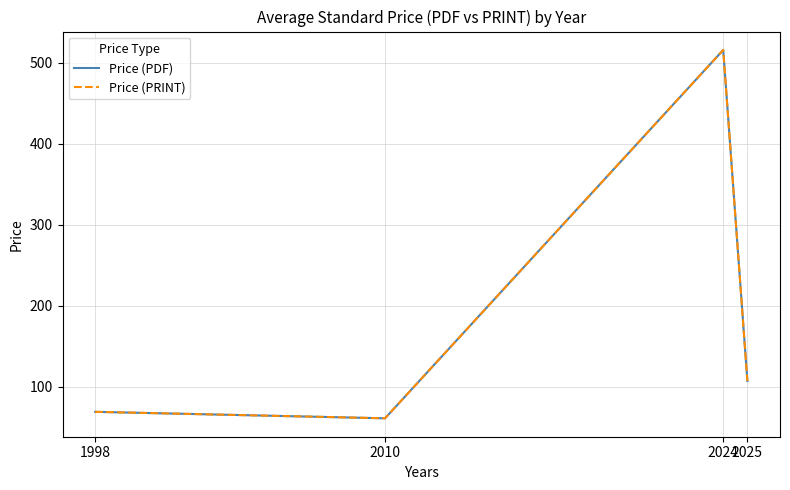

Read the Price (PDF) value at 2010.

61.0